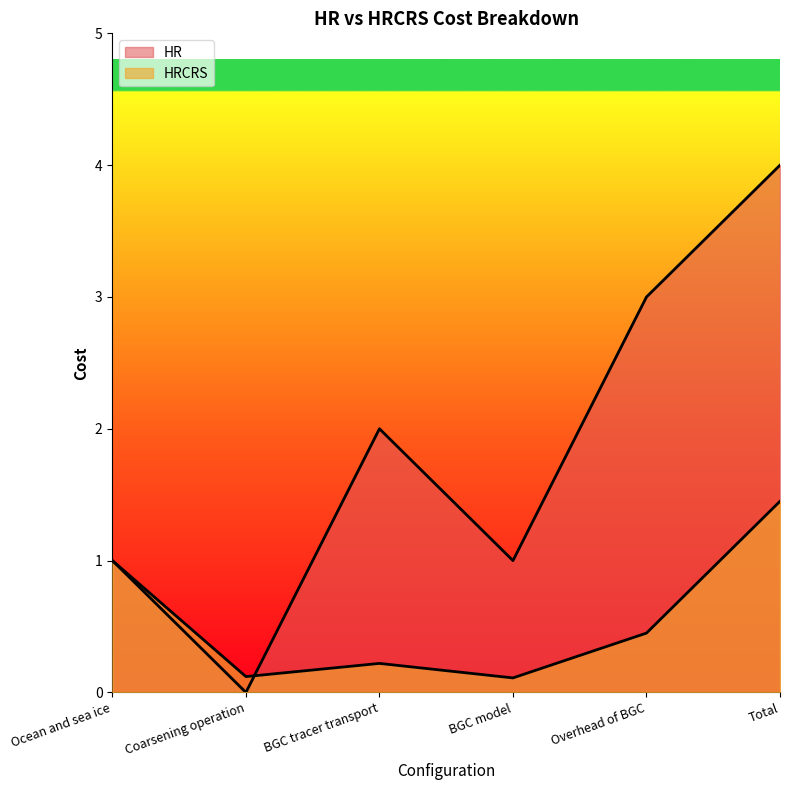

What is the label of the 2nd point from the right?

Overhead of BGC